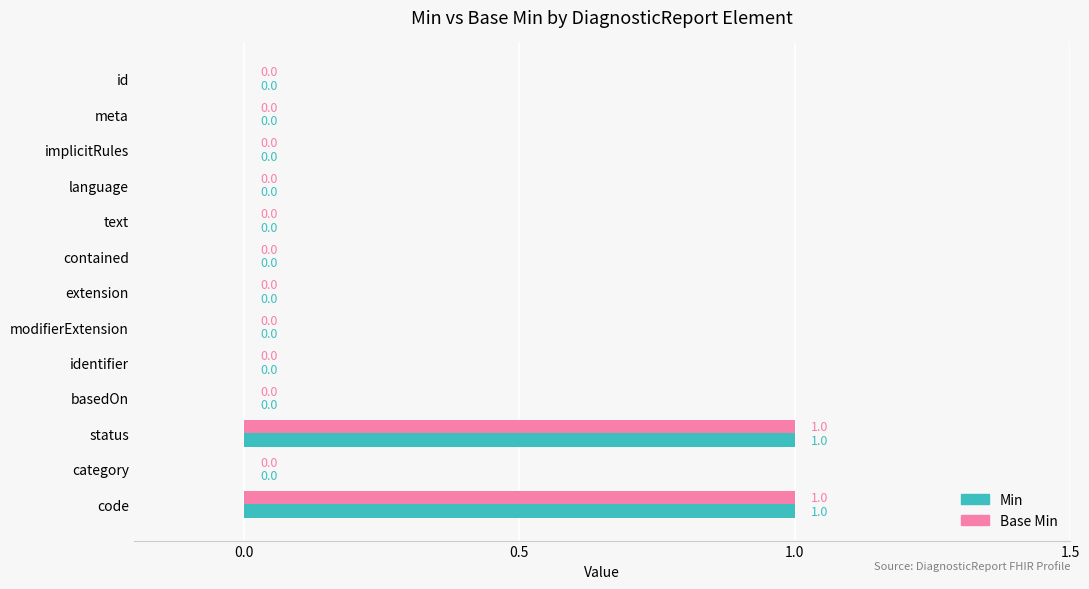

Count the number of data series in this chart.

2